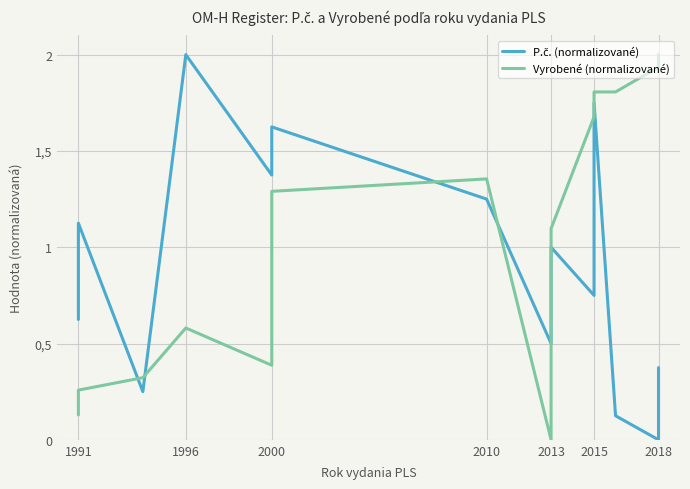

Reading left to right, transcribe all the data shown in this chart.

P.č. (normalizované): 0.6	1.1	0.2	2.0	1.4	1.5	1.6	1.2	0.5	1.0	0.8	1.8	0.1	0.0	0.4
Vyrobené (normalizované): 0.1	0.3	0.3	0.6	0.4	0.7	1.3	1.4	0.0	1.1	1.7	1.8	1.8	1.9	2.0